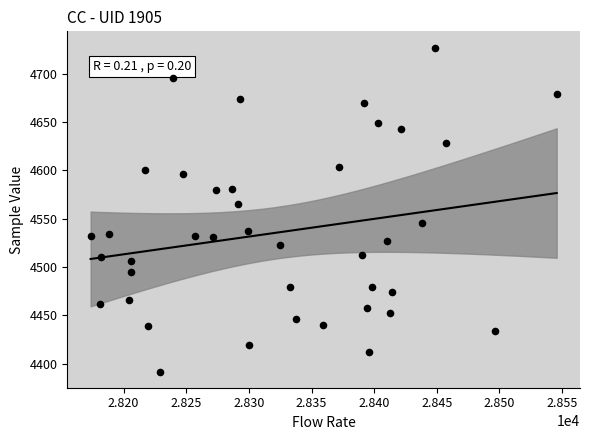

What is the range of Y values (max minus min)?

335